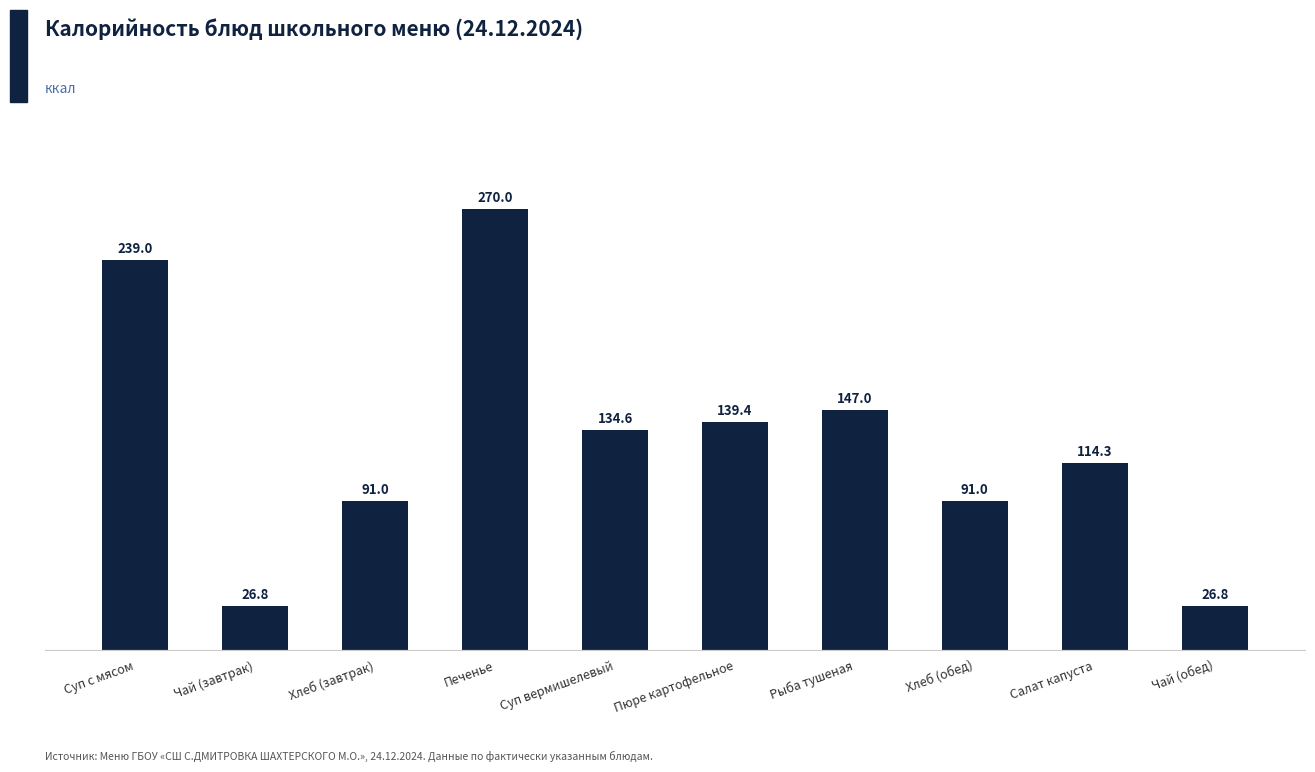

Which has a higher value, Хлеб (обед) or Чай (обед)?

Хлеб (обед)